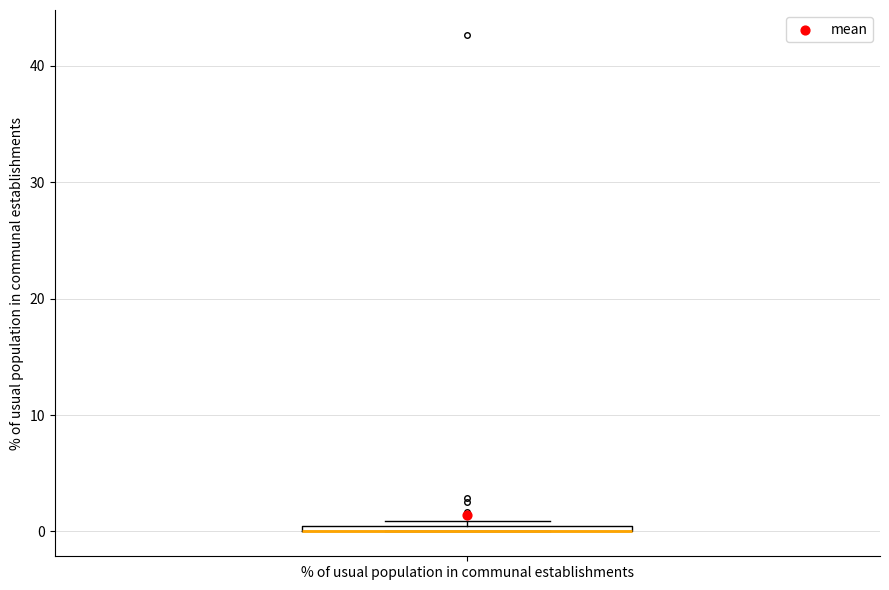

Where is the lower edge of the box for % of usual population in communal establishments on the y-axis? The values are not printed on the chart, so give them approximately, as read against the axis.

0